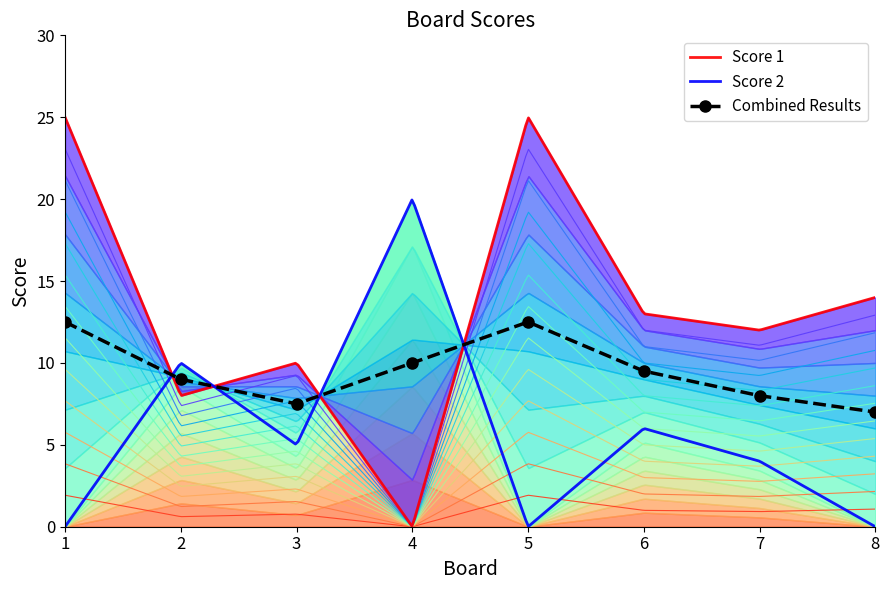

Between which two adjacent categories do Score 1 and Score 2 first intersect?

1 and 2